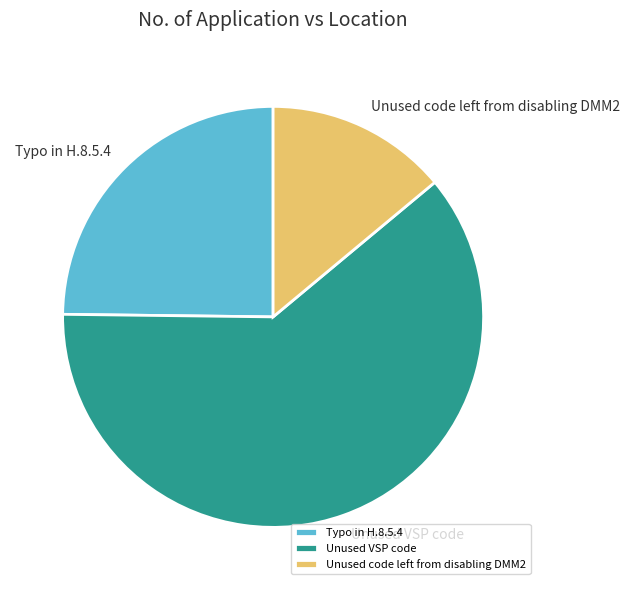

Which category has the biggest portion of the pie?

Unused VSP code